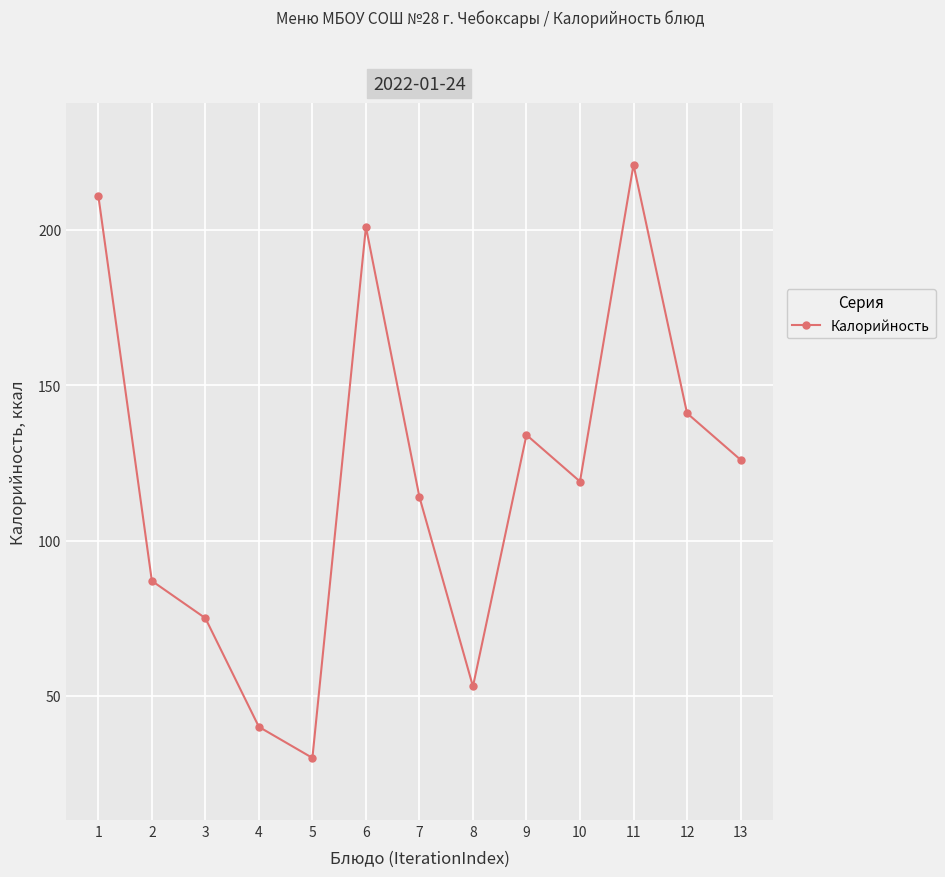

What is the approximate value at 1, to the nearest 10?

210